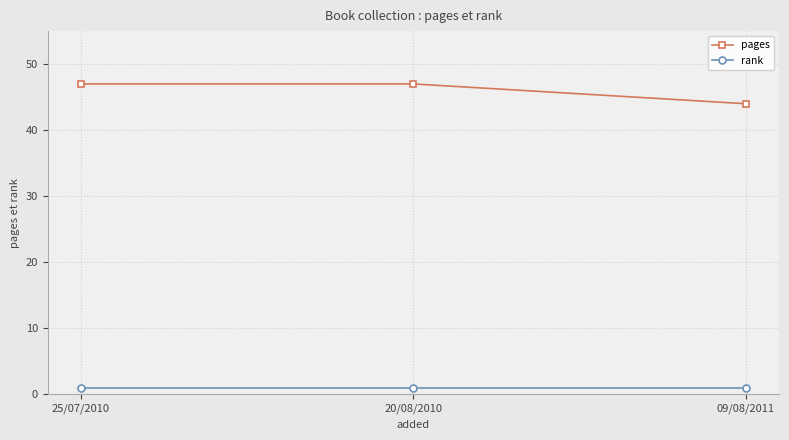

Which series changed the most between 20/08/2010 and 09/08/2011?

pages